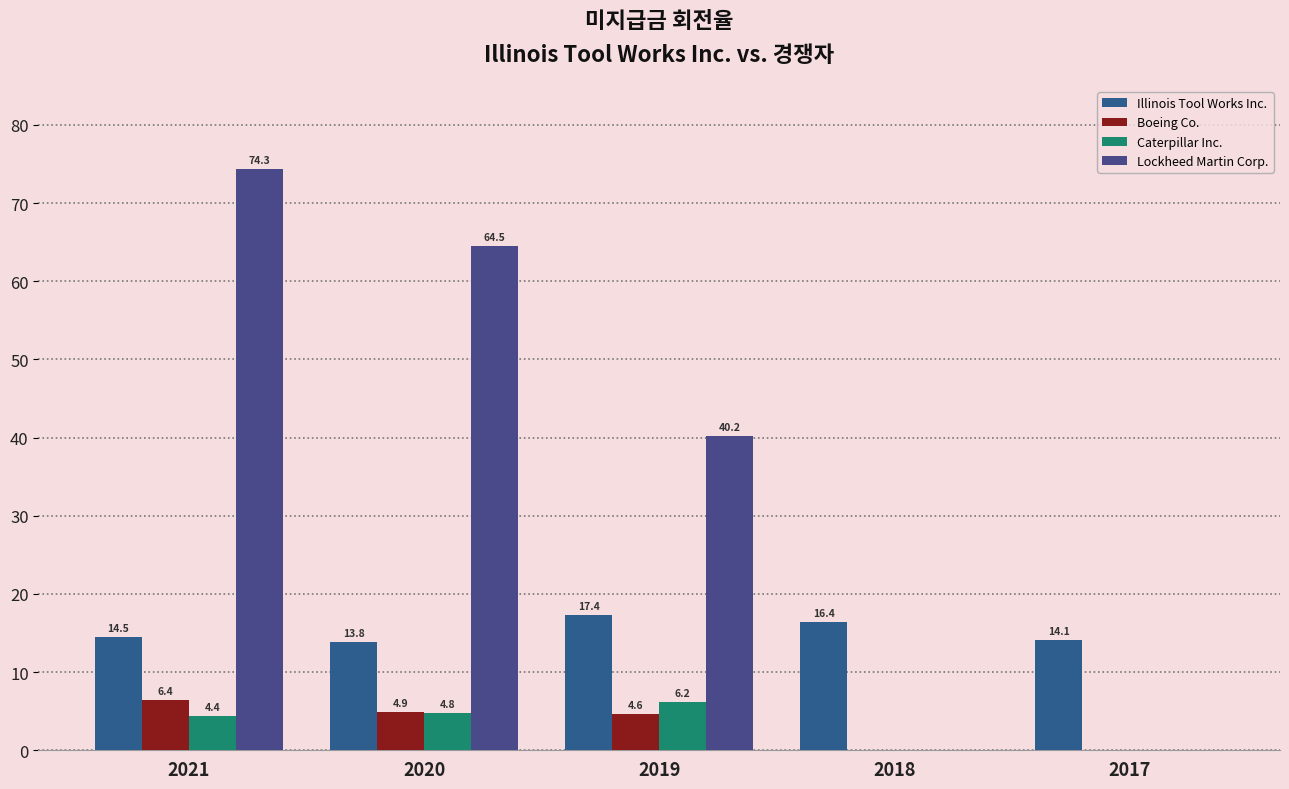

How many values in the Boeing Co. series exceed 4?

3